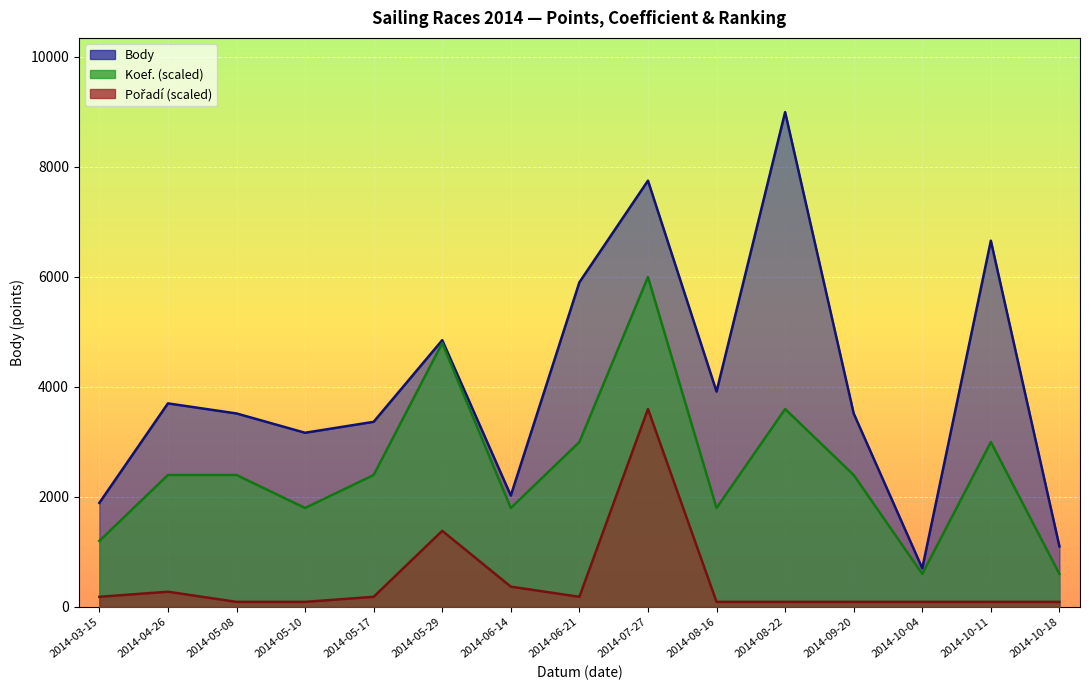

Is it true that Pořadí equals 775.0 at 2014-05-29?

False